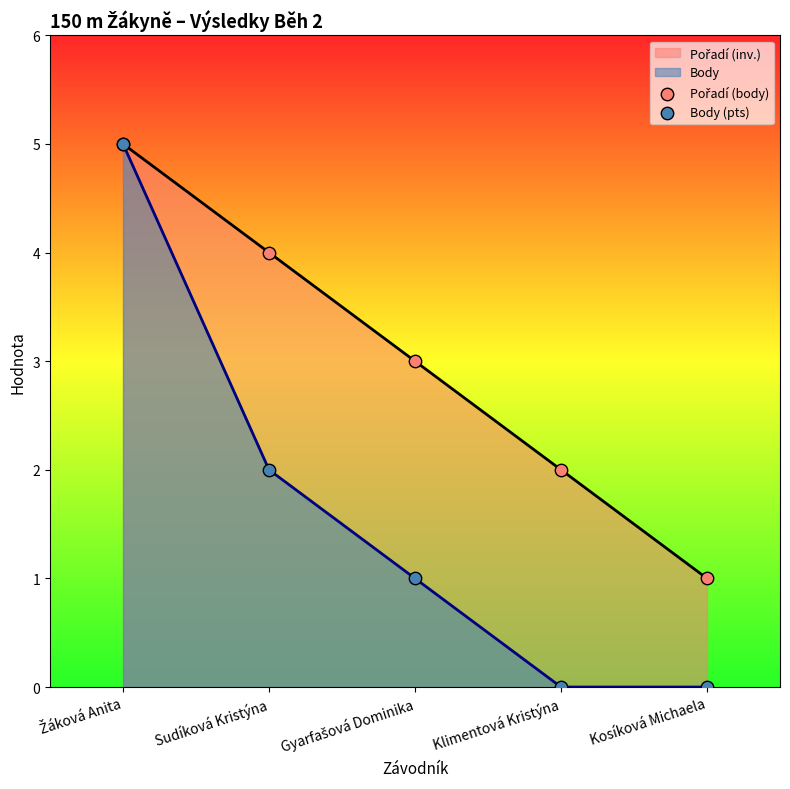

True or false: Body has a value of 3 at Kosíková Michaela.

False